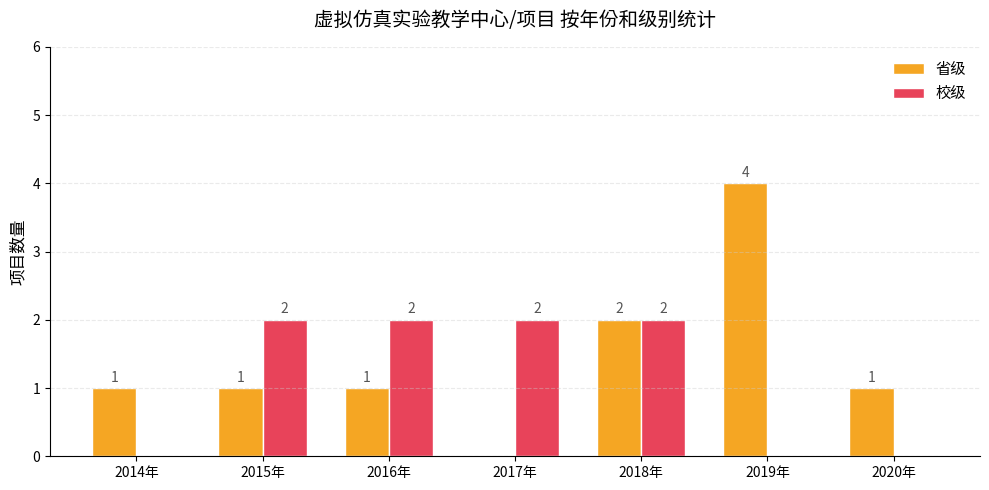

What is the maximum value shown in the chart?

4